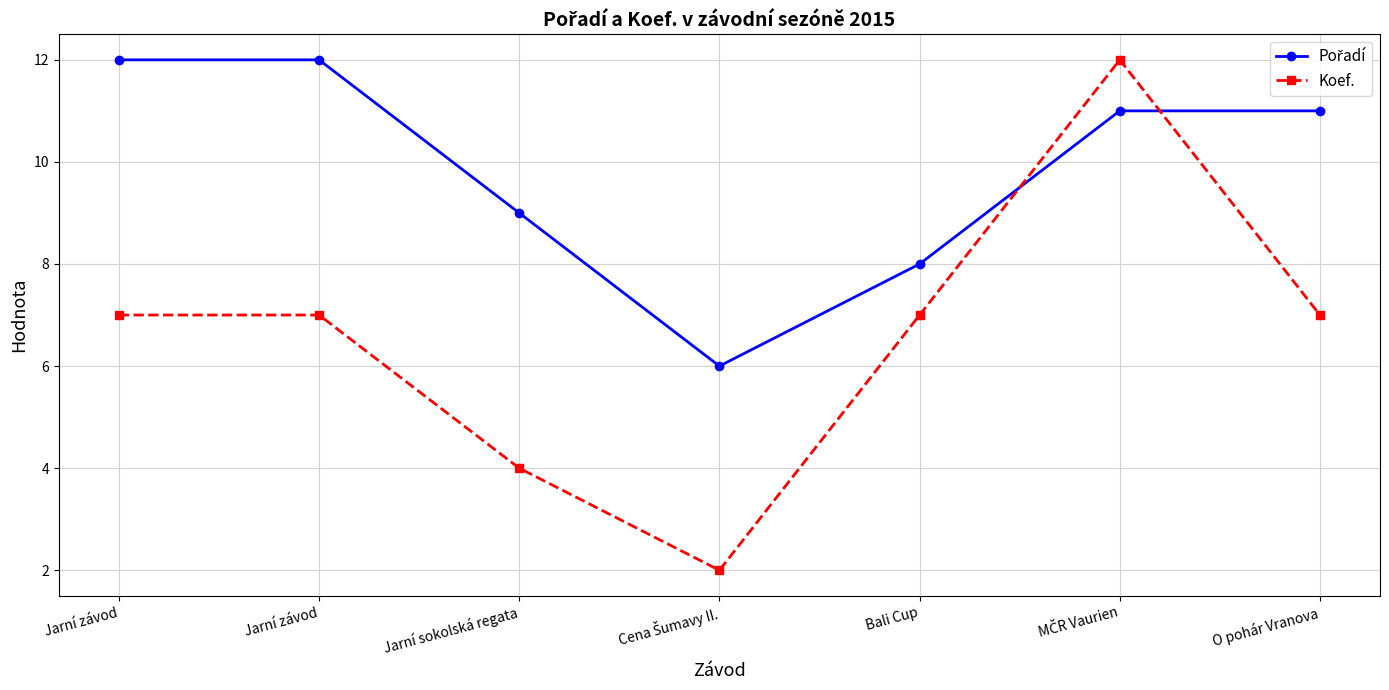

Rank the series at O pohár Vranova from highest to lowest value.

Pořadí, Koef.